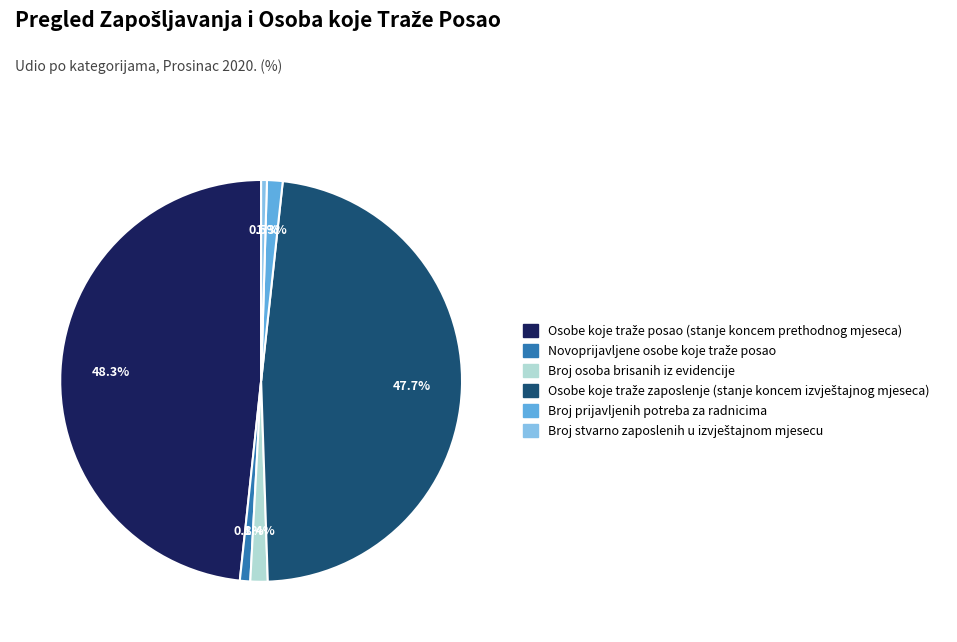

What percentage is the Broj osoba brisanih iz evidencije slice, to the nearest percent?

1%